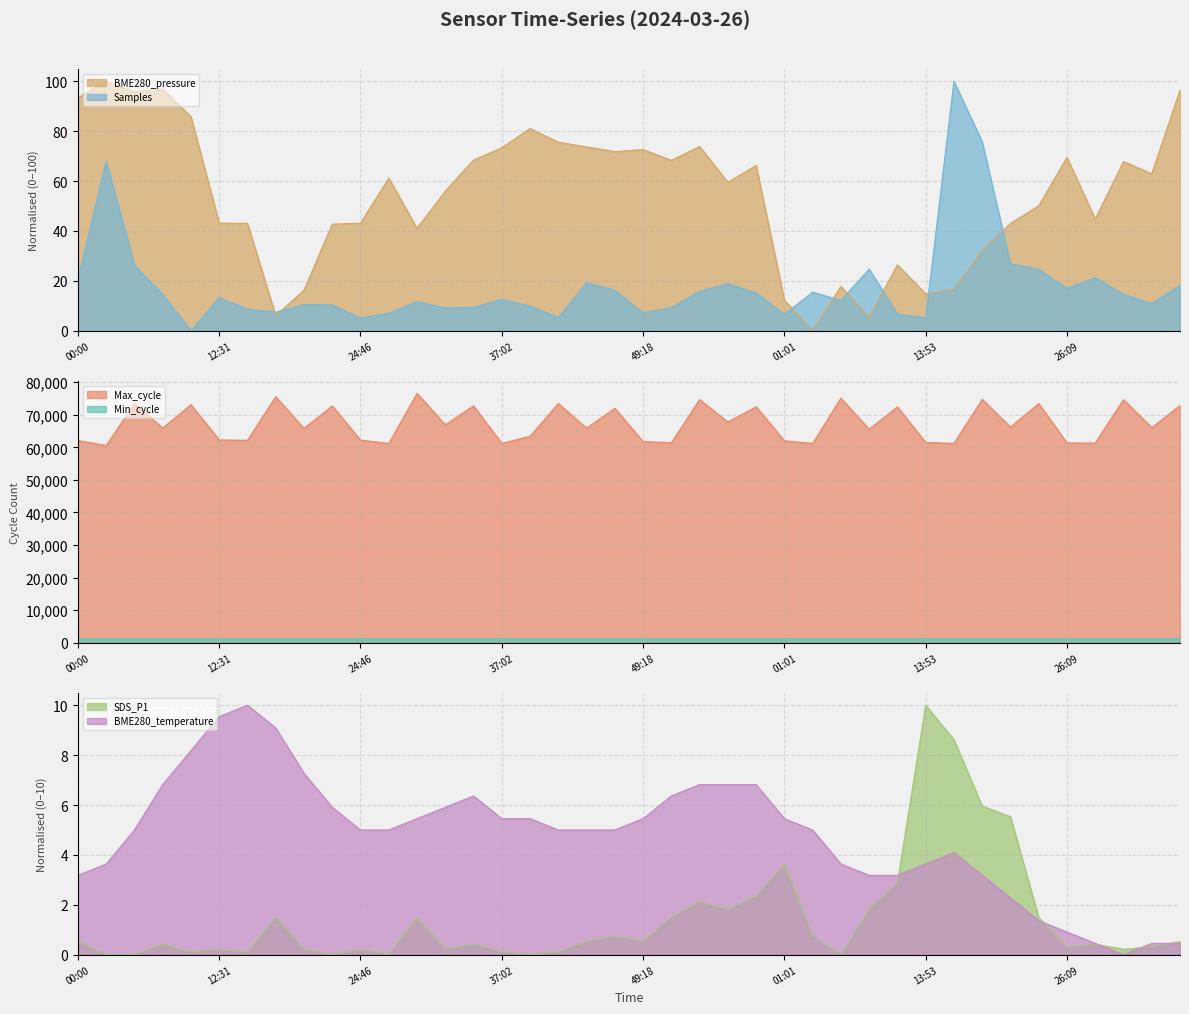

What is the total value across all series at 34:35?

74098.6